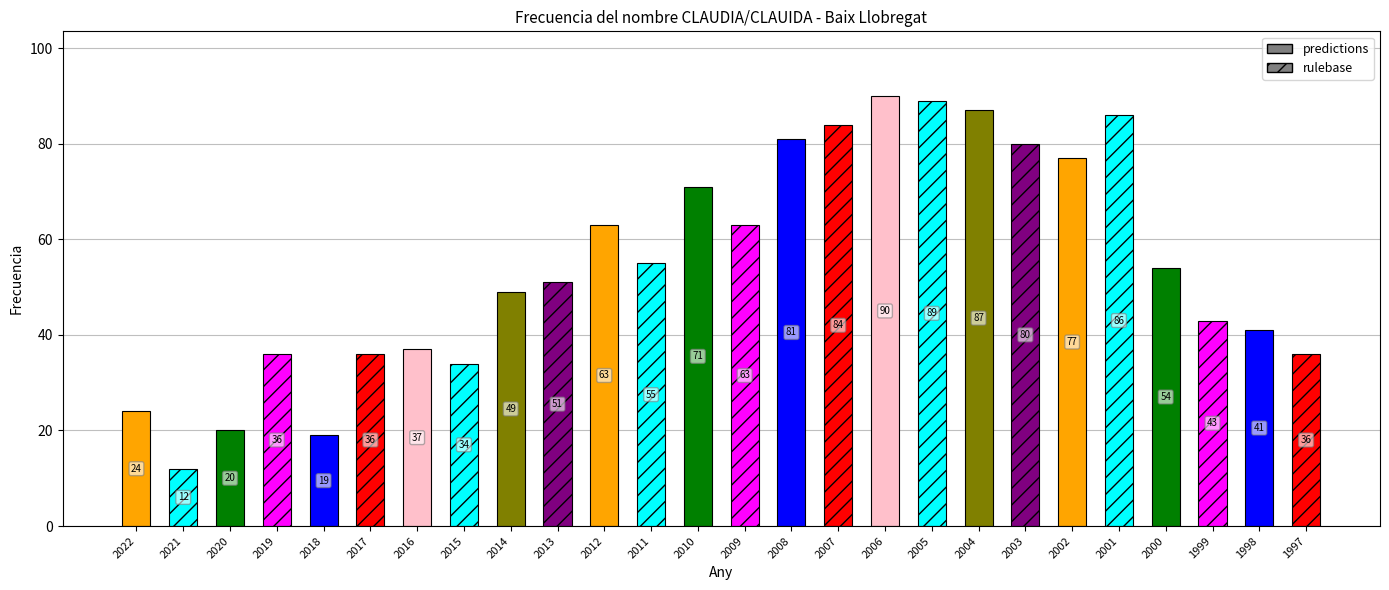

What is the smallest value displayed?

12